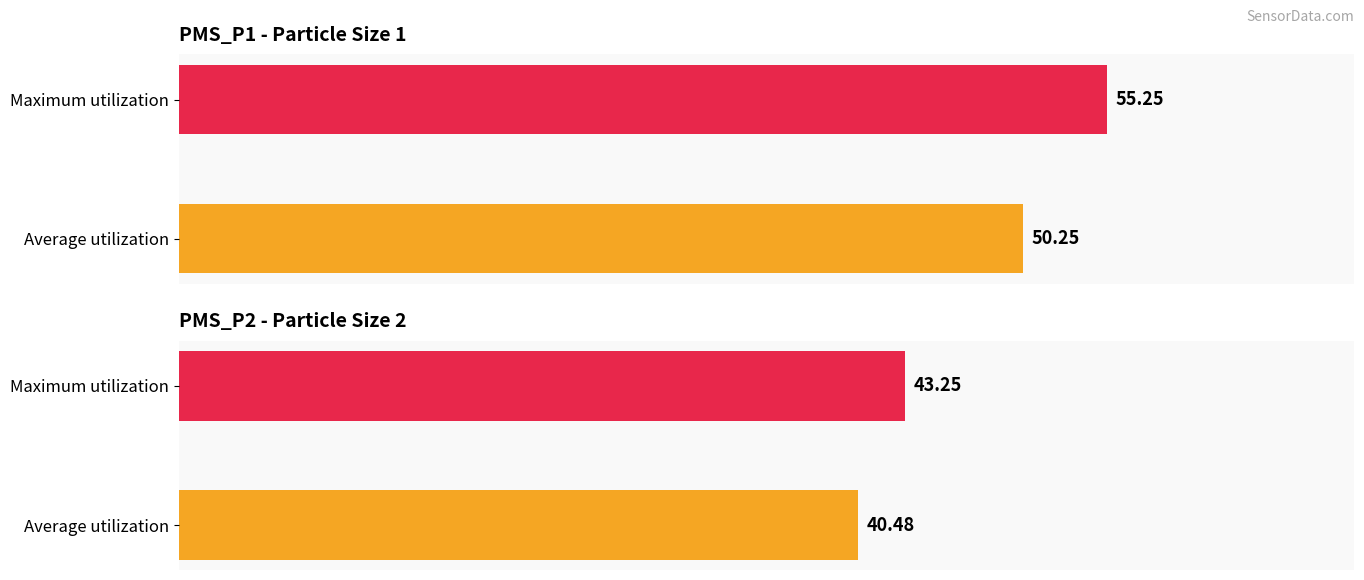

What is the difference between the maximum and minimum values in the PMS_P2 series?

2.8